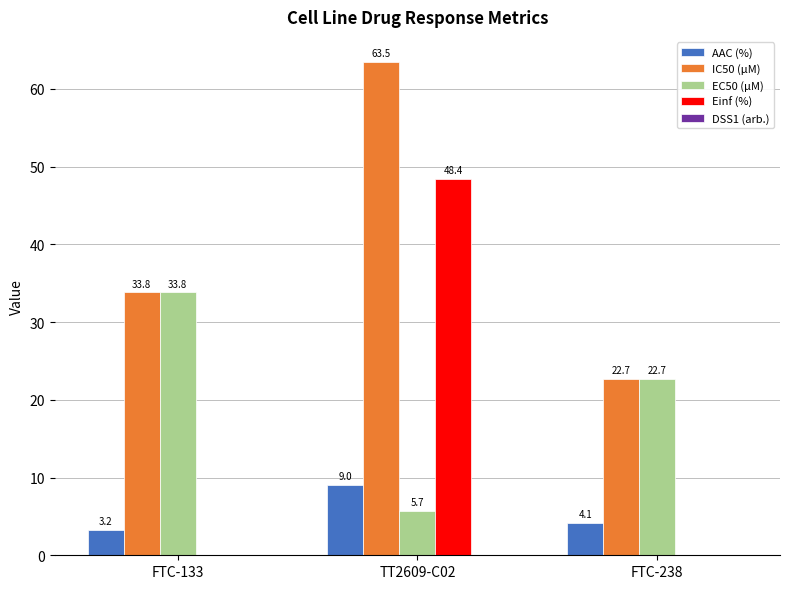

Is it true that IC50 (µM) equals 8.1 at FTC-238?

False